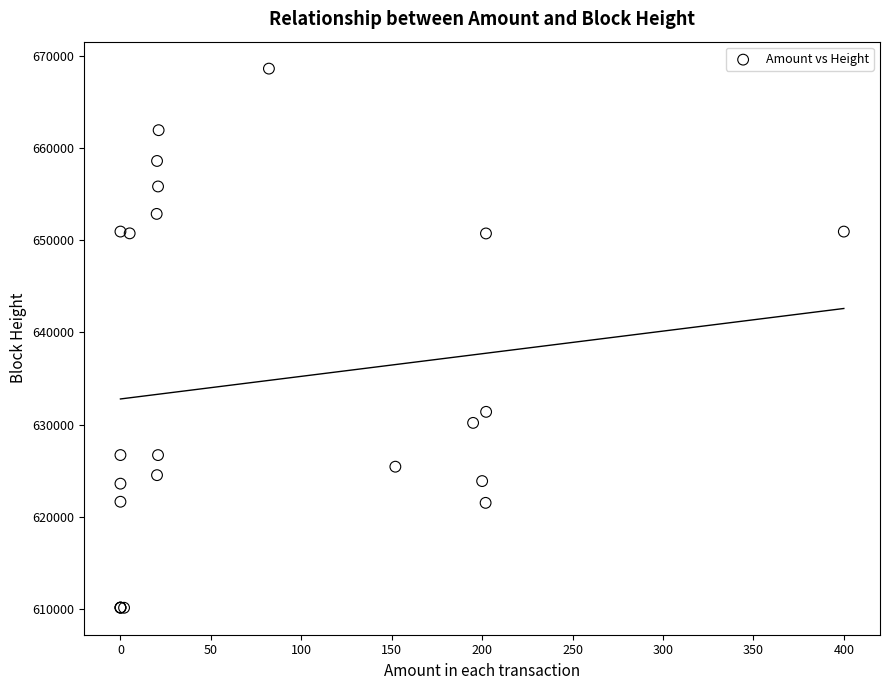

What Y value in the scatter plot is closest to 639379?

631397